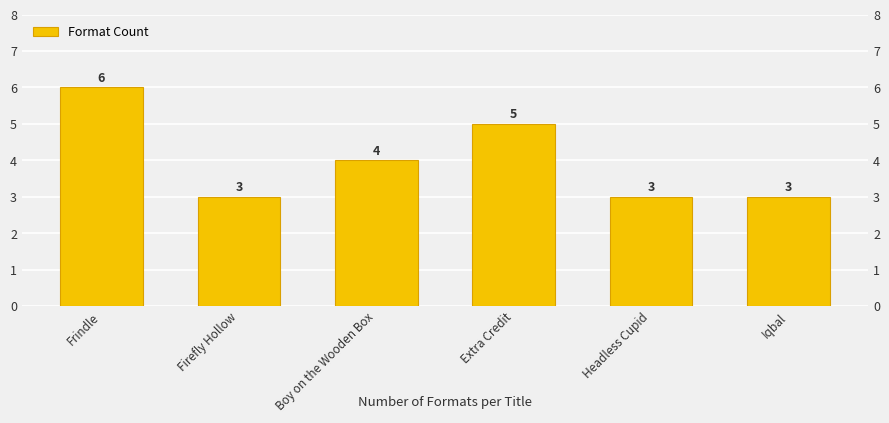

How many bars are there in total?

6